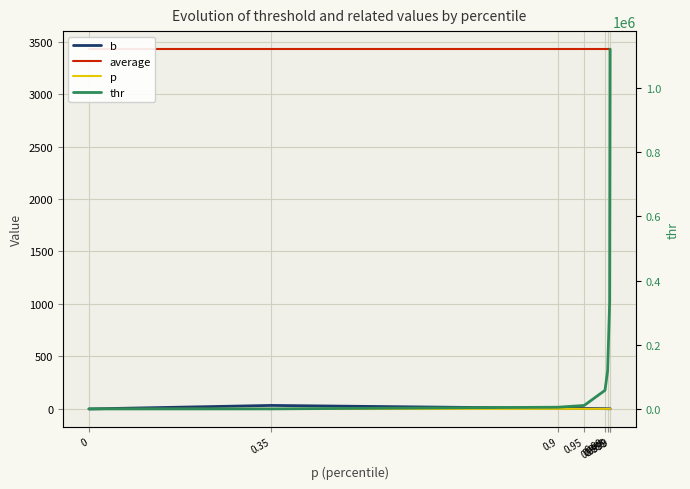

Is it true that average equals 3428.4 at 0.99?

True